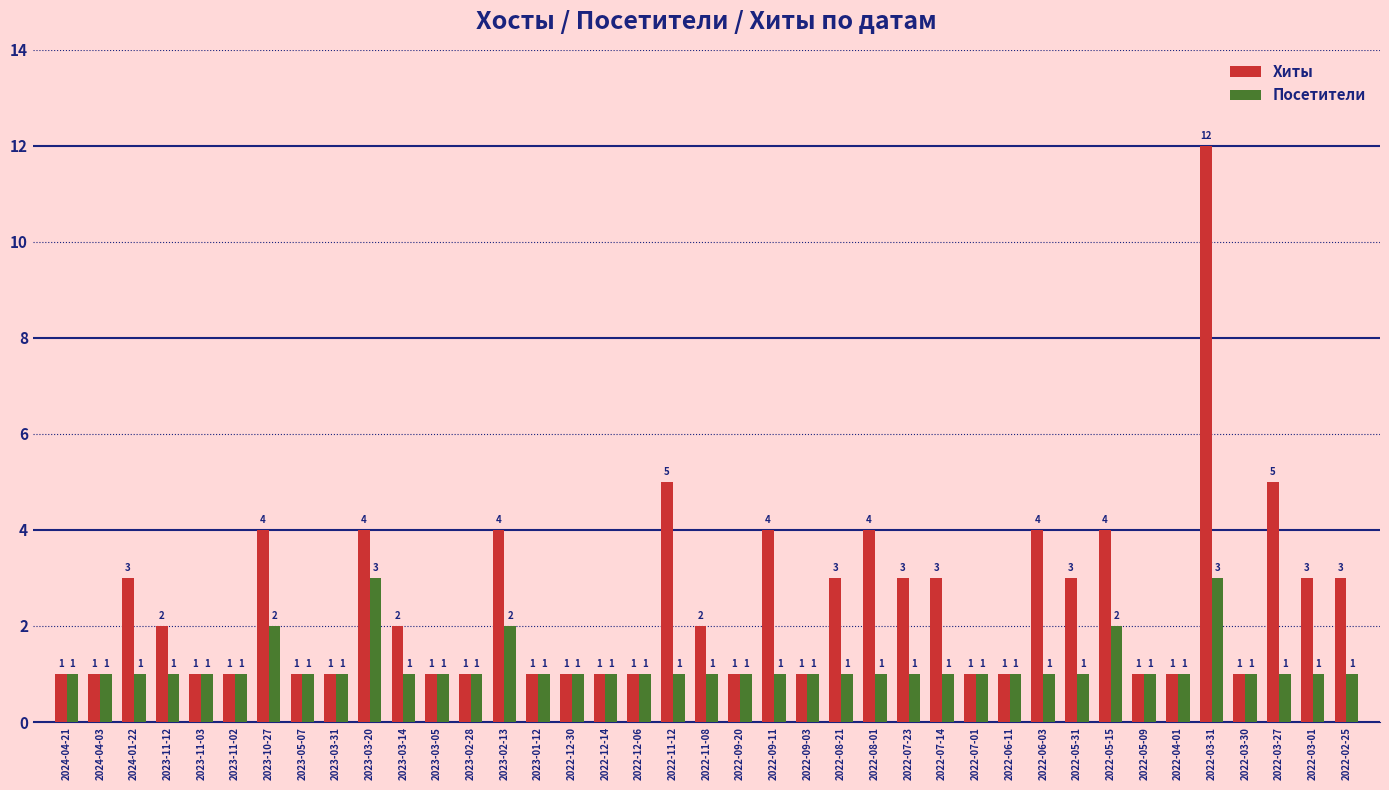

What are all the series names shown in the legend?

Хиты, Посетители